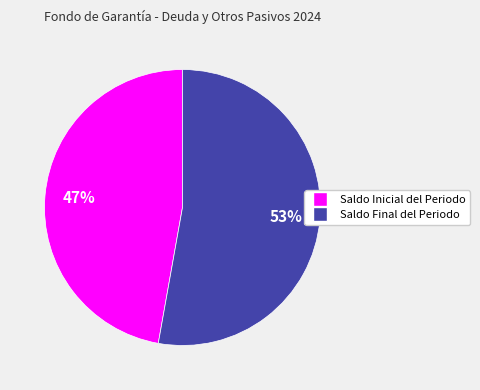

What is the majority slice?

Saldo Final del Periodo